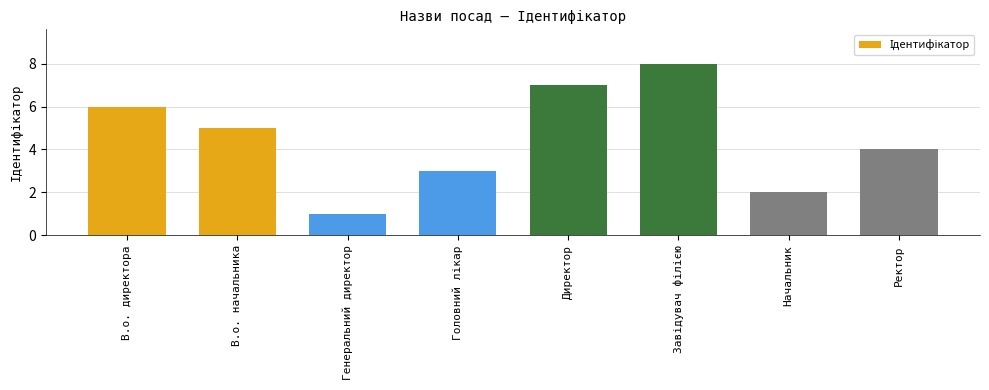

At which category does the chart reach its minimum across all series?

Генеральний директор